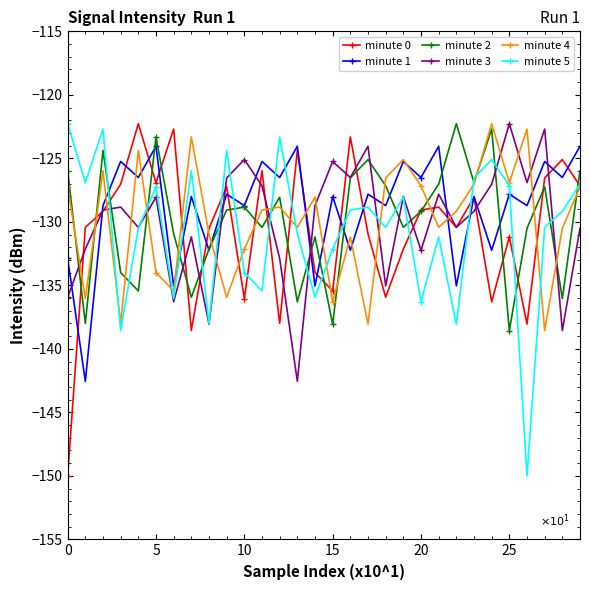

True or false: minute 1 and minute 5 intersect in this chart.

True